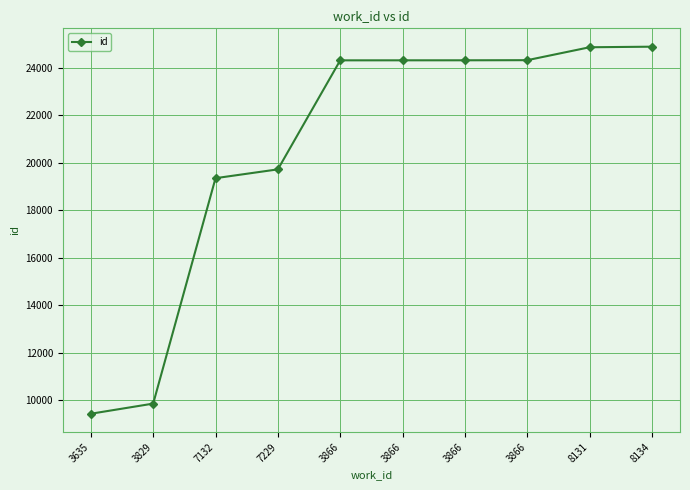

What is the difference between the maximum and second lowest values?

15027